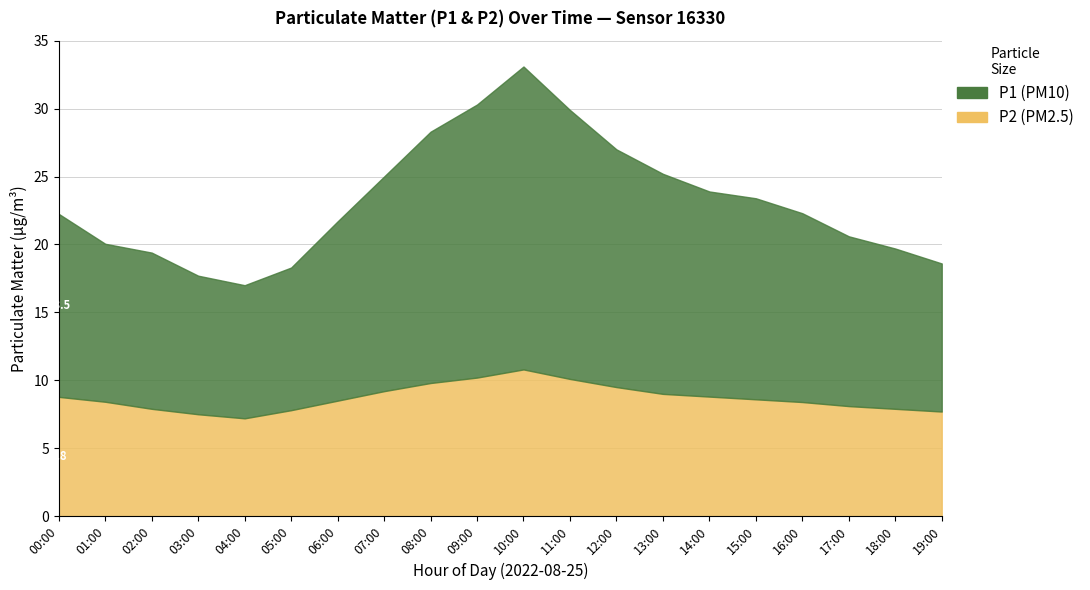

What is the average value of the P2 series?

8.7